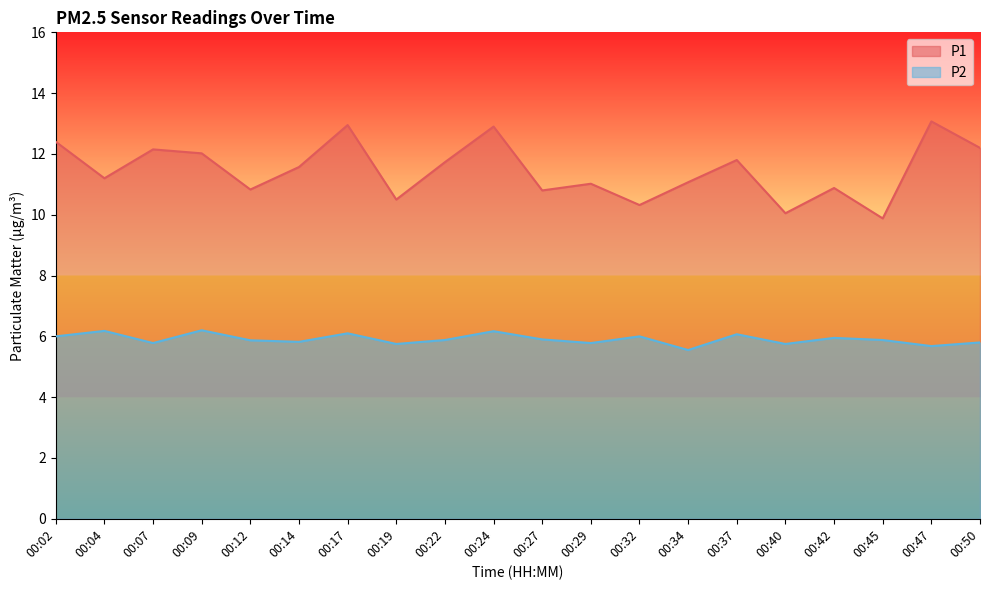

Where is P1 nearest to the value 11?

00:29